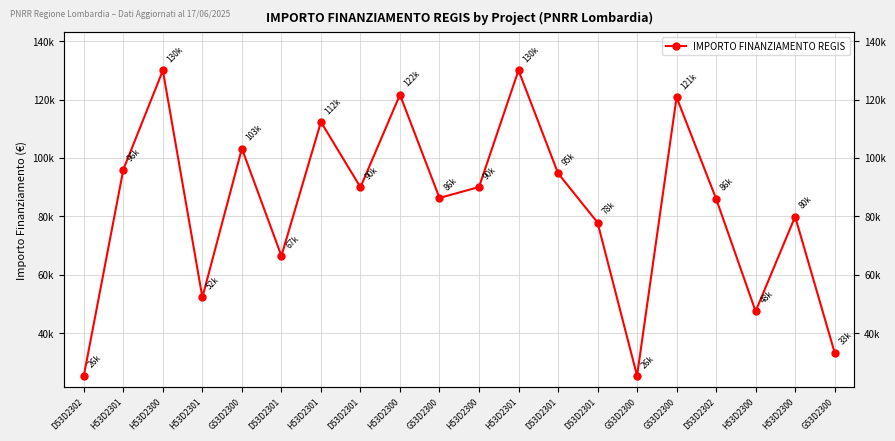

Reading left to right, what are all the values shown in this chart?

D53D2302=25552	H53D2301=96064	H53D2300=129929	H53D2301=52338	G53D2300=103228	D53D2301=66511	H53D2301=112332	D53D2301=90000	H53D2300=121644	G53D2300=86336	H53D2300=90070	H53D2301=130000	D53D2301=94792	D53D2301=77928	G53D2300=25512	G53D2300=120757	D53D2302=86068	H53D2300=47575	H53D2300=79948	G53D2300=33451